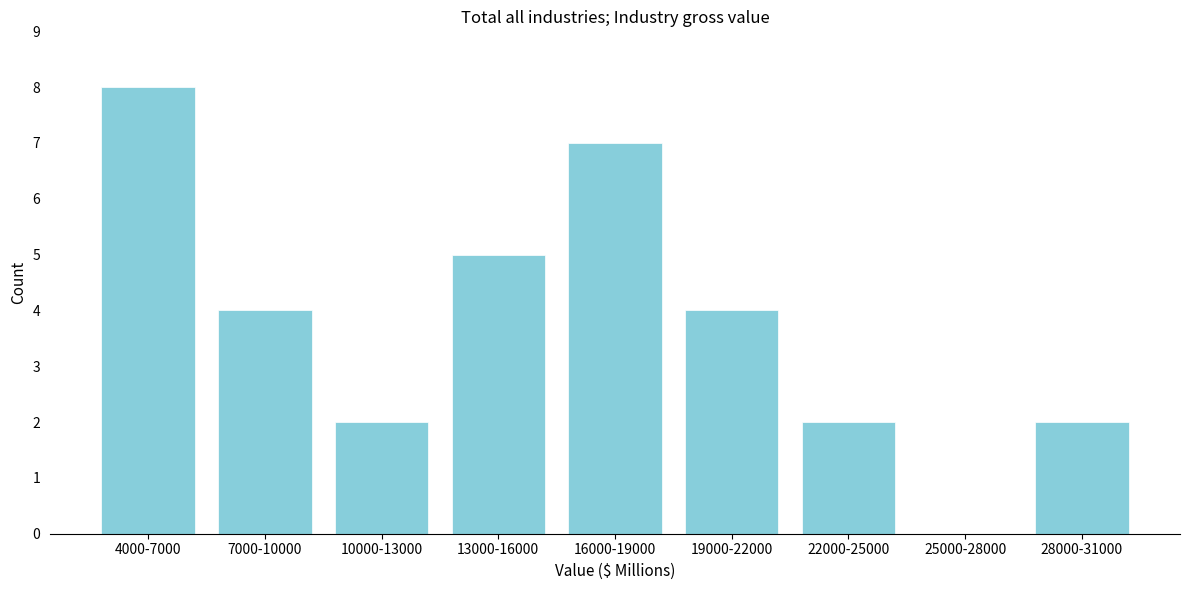

Reading right to left, extract all data points from this chart.

28000-31000=2	25000-28000=0	22000-25000=2	19000-22000=4	16000-19000=7	13000-16000=5	10000-13000=2	7000-10000=4	4000-7000=8